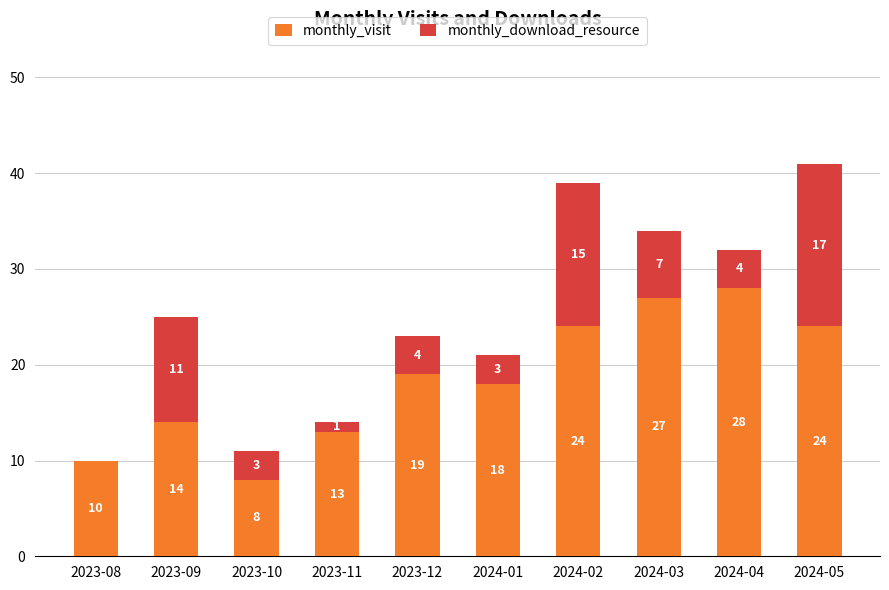

The value of monthly_visit at 2024-04 is 28. True or false?

True